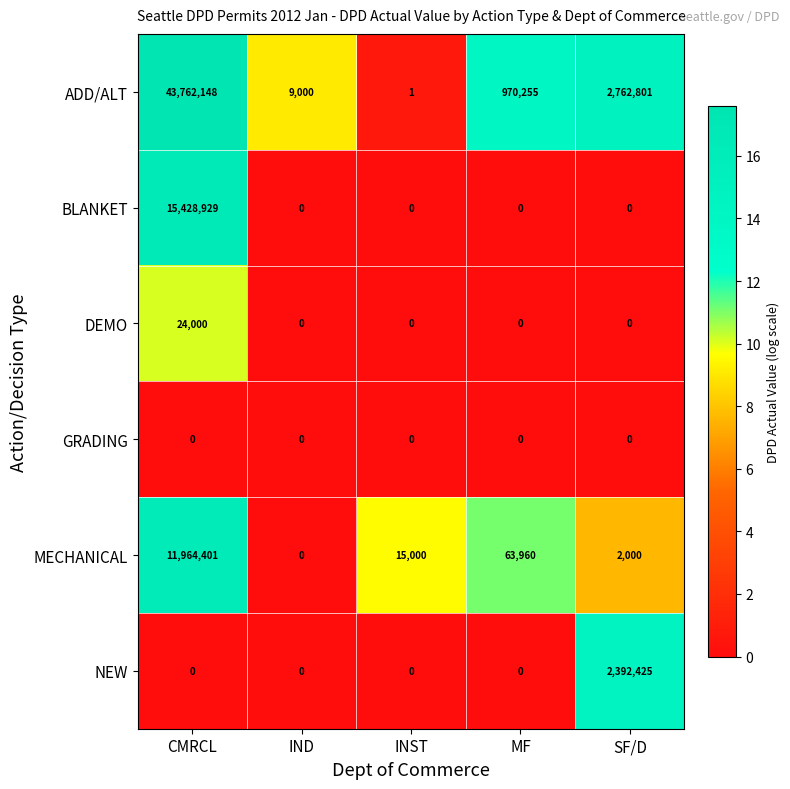

How many data points does each series have?

5